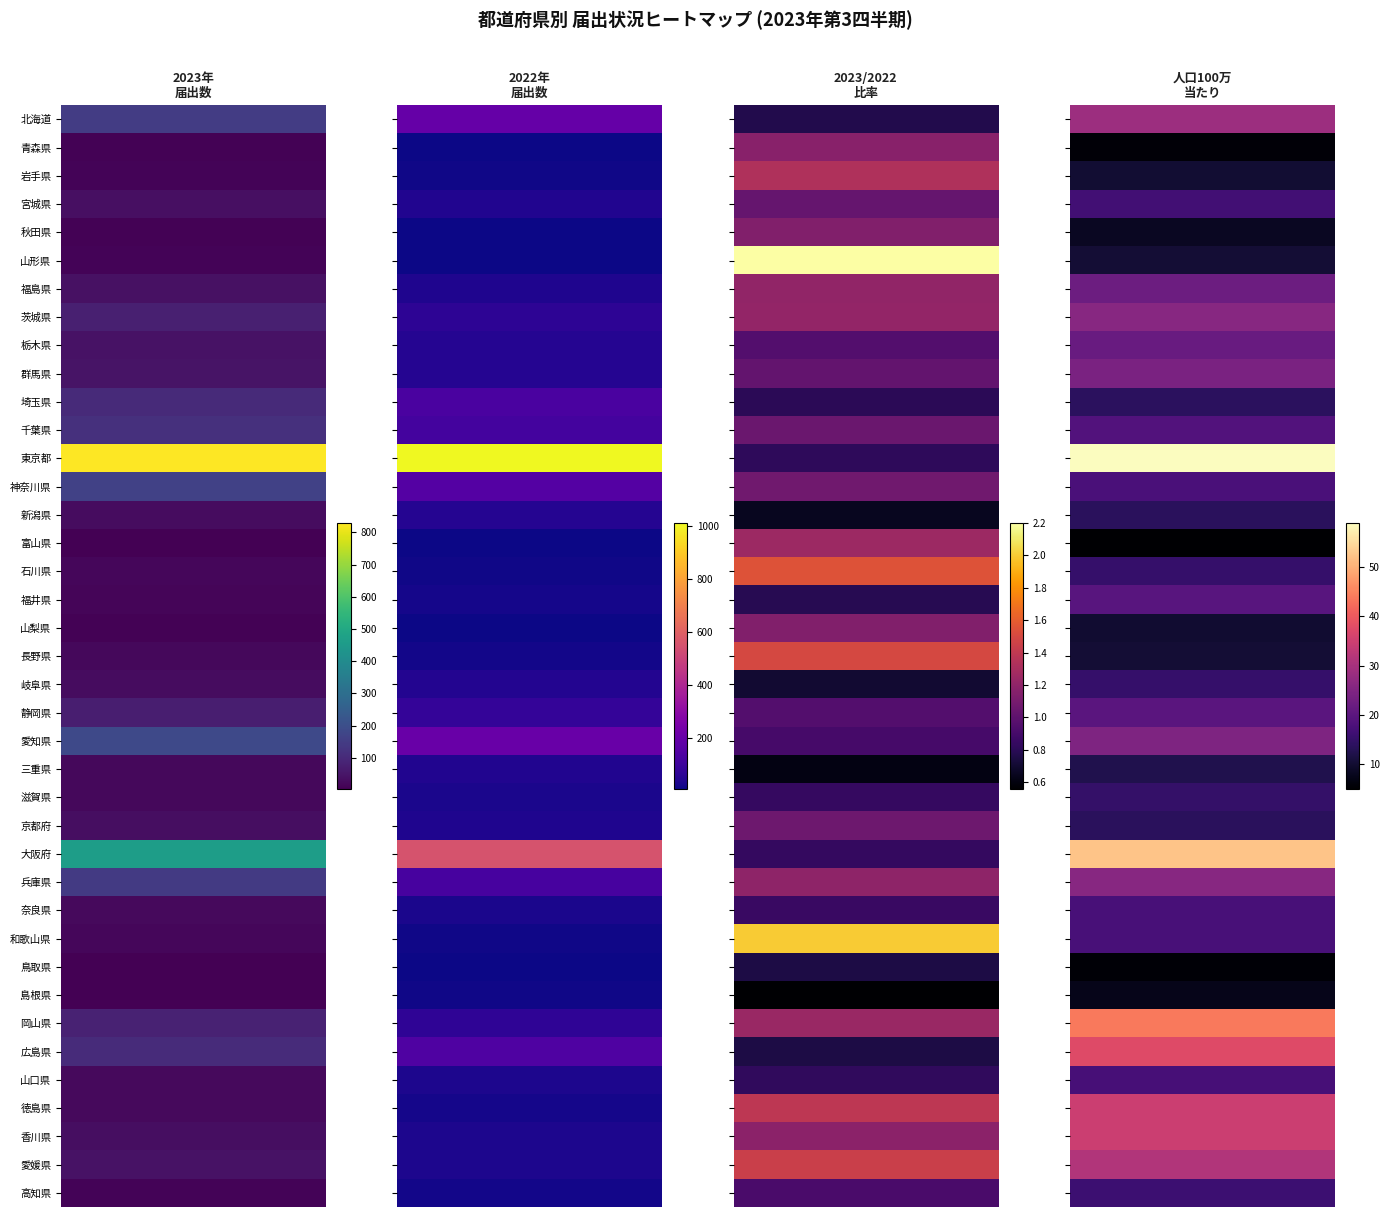

What is the spread (max minus min) of values at 北海道?

193.2